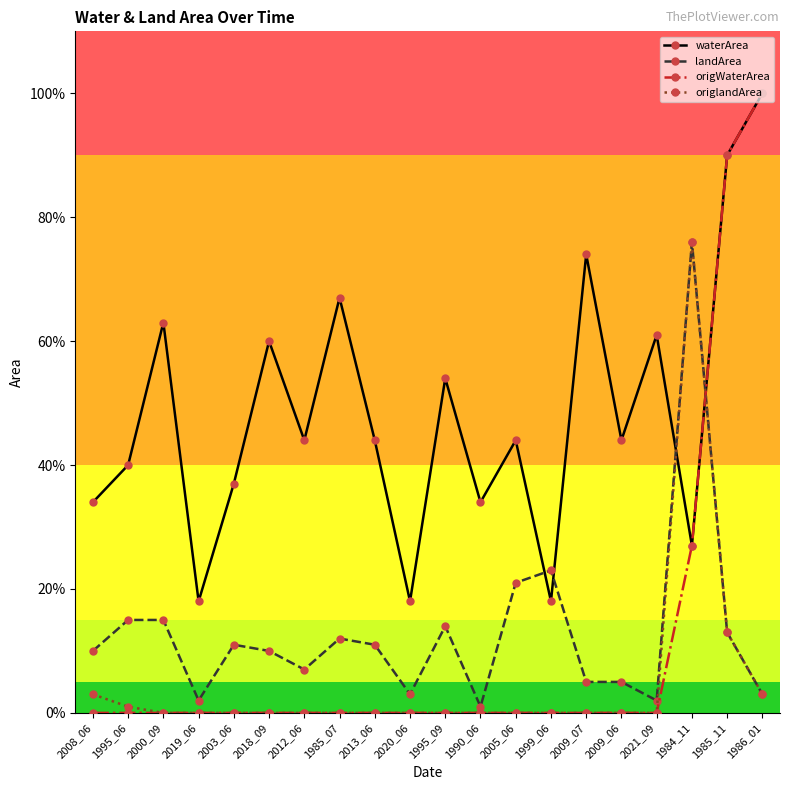

Is it true that origlandArea equals -0.4 at 1985_07?

False